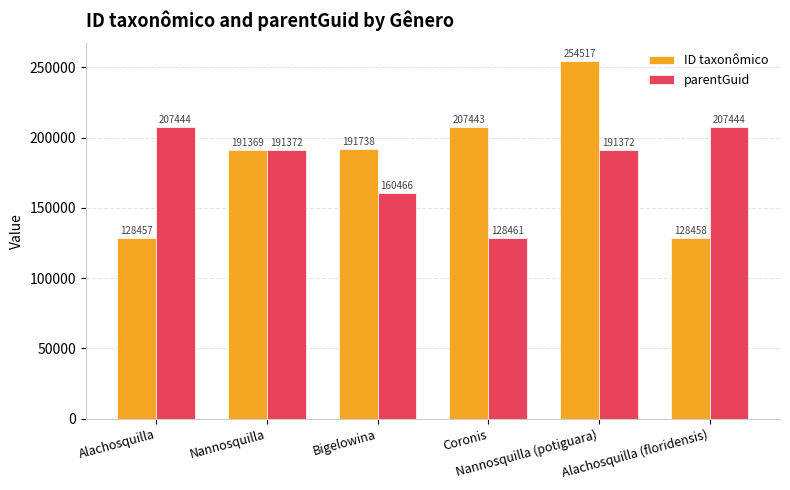

List the series in order of their peak value, lowest first.

parentGuid, ID taxonômico